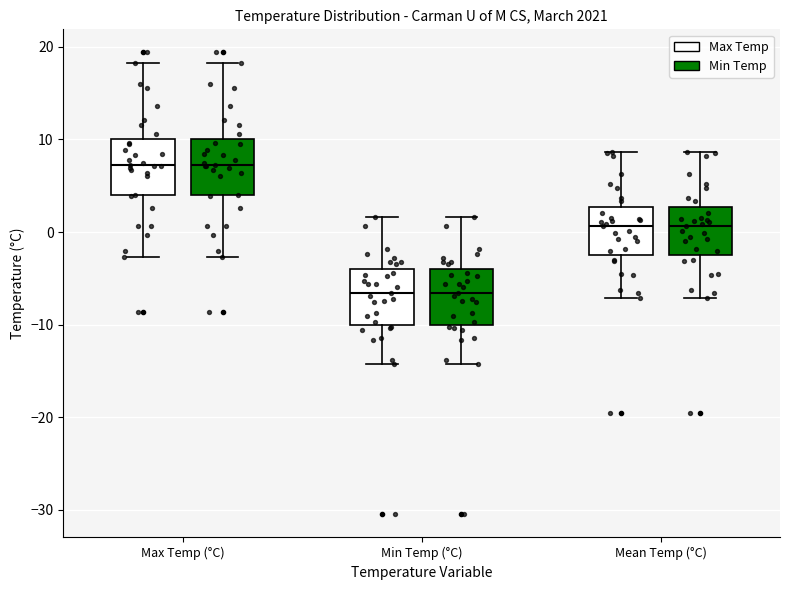

Reading left to right, read every box against the y-axis: the position of its median line, the range the box covers, and the ends of its whiskers. The values are not printed on the chart, so give them approximately, as read against the axis.

Max Temp (°C) (Max Temp): median 7, box 4 to 10, whiskers -3 to 18
Max Temp (°C) (Min Temp): median 7, box 4 to 10, whiskers -3 to 18
Min Temp (°C) (Max Temp): median -7, box -10 to -4, whiskers -14 to 2
Min Temp (°C) (Min Temp): median -7, box -10 to -4, whiskers -14 to 2
Mean Temp (°C) (Max Temp): median 1, box -2 to 3, whiskers -7 to 9
Mean Temp (°C) (Min Temp): median 1, box -2 to 3, whiskers -7 to 9